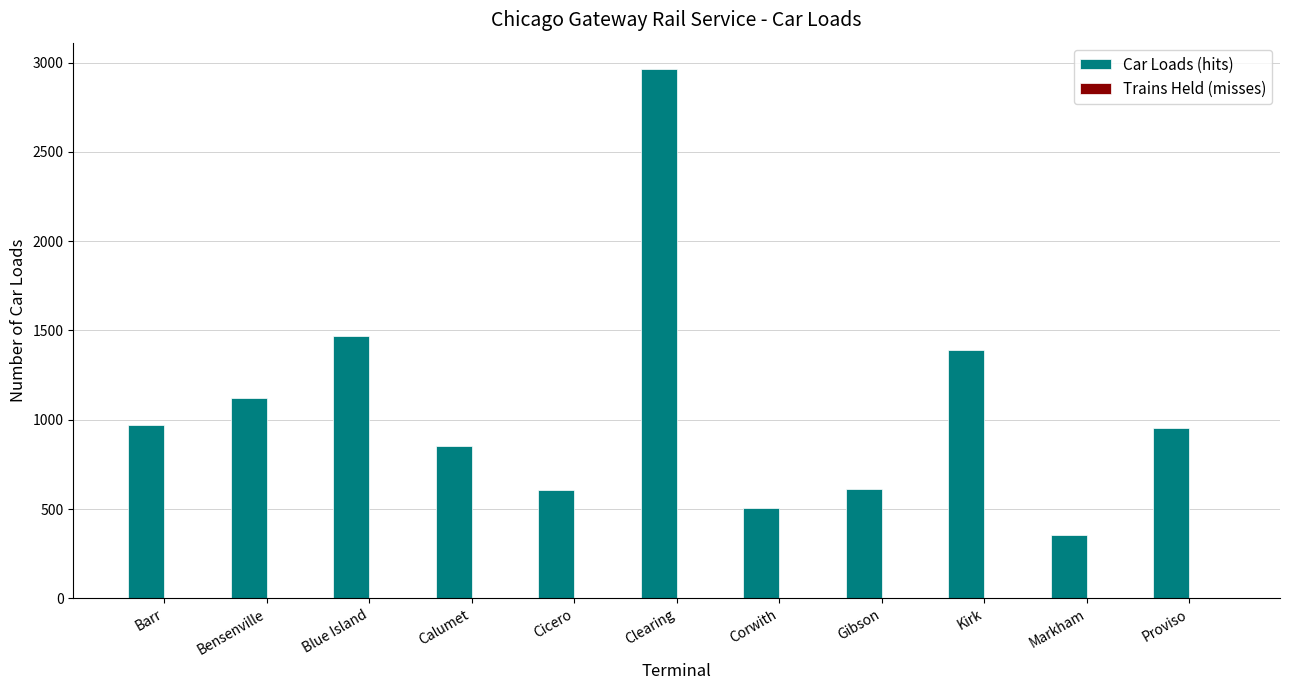

True or false: Car Loads (hits) has a value of 1884.1 at Bensenville.

False